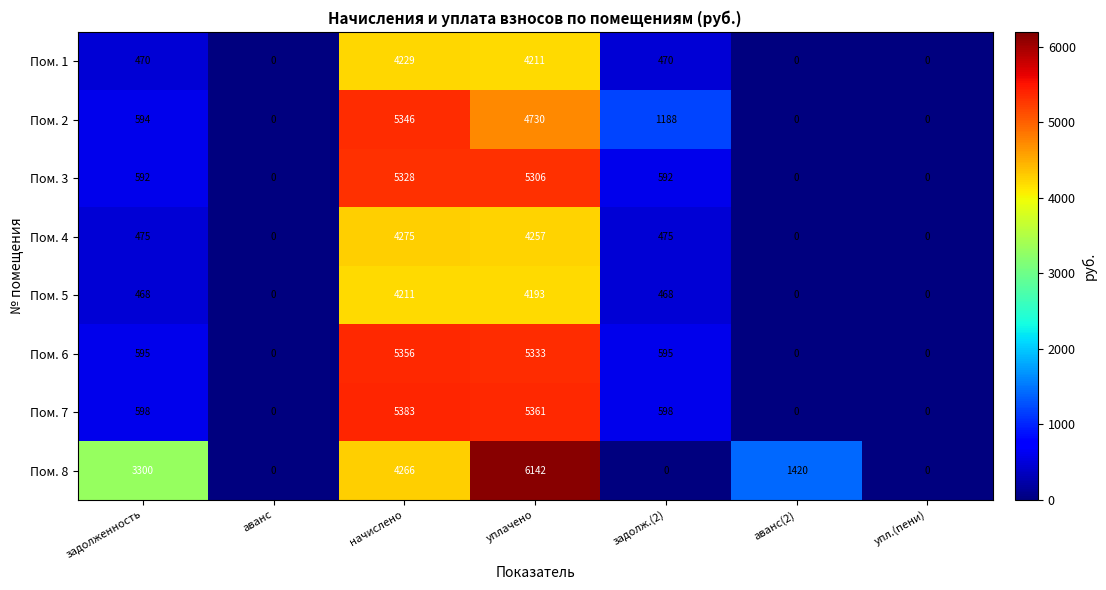

Which category has the highest value across all series?

уплачено